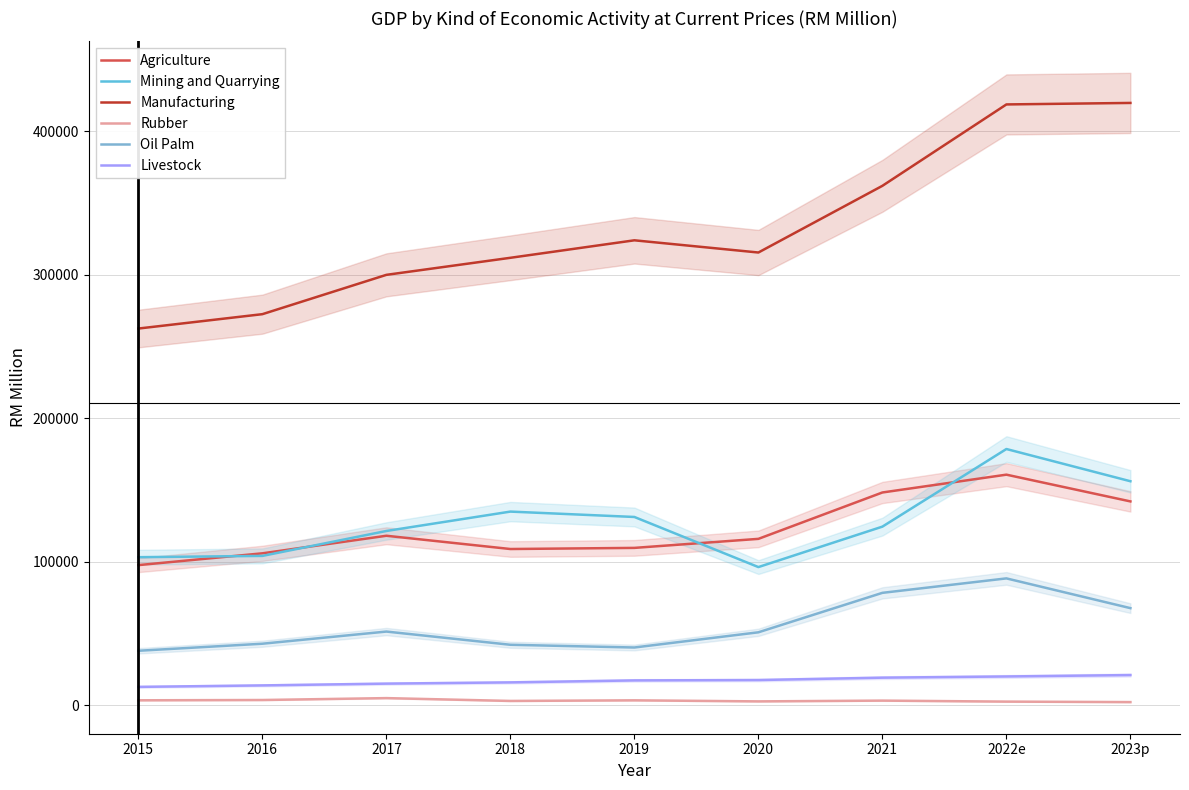

True or false: Manufacturing has more than 1 points higher than both neighbors.

False